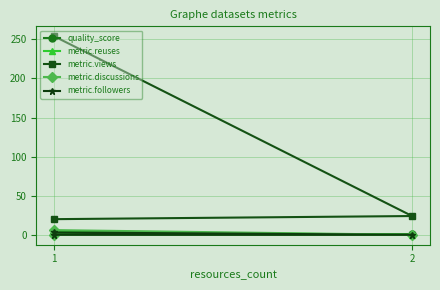

What are all the series names shown in the legend?

quality_score, metric.reuses, metric.views, metric.discussions, metric.followers